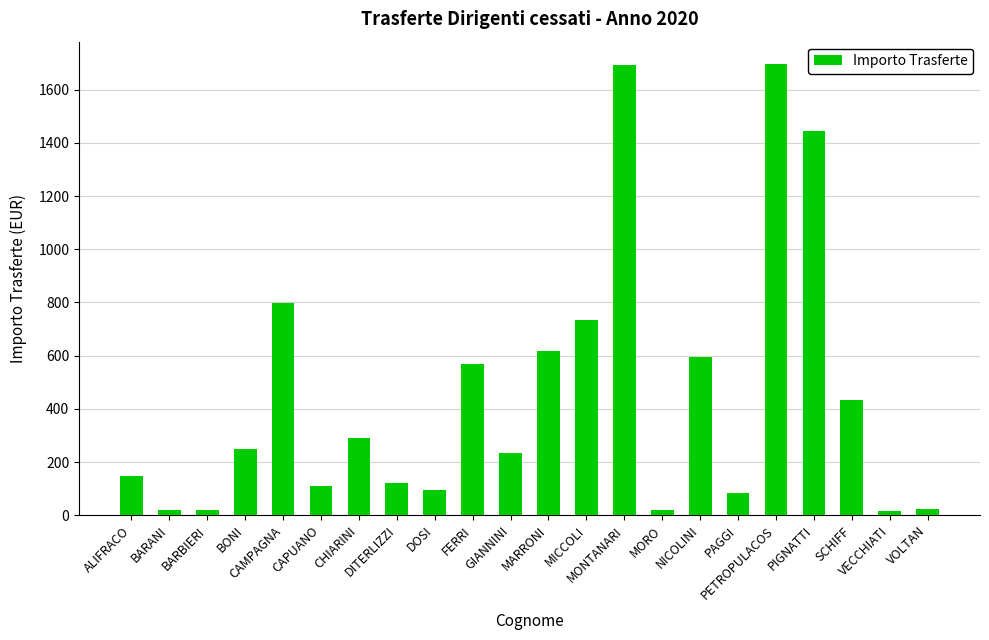

What is the average value?

454.9